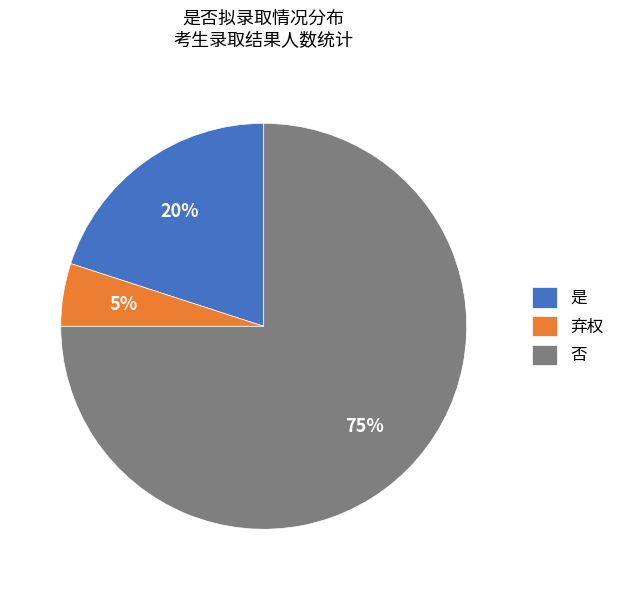

Is the sum of 弃权 and 是 greater than half?

No